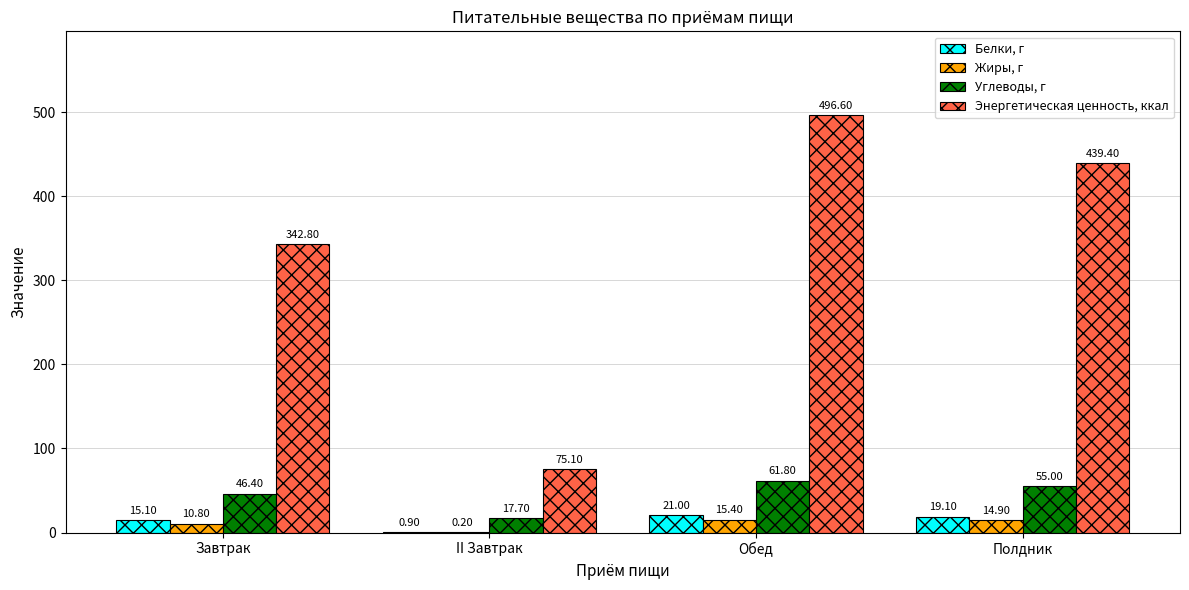

Is the value of Белки, г at Полдник greater than the value of Углеводы, г at Полдник?

No